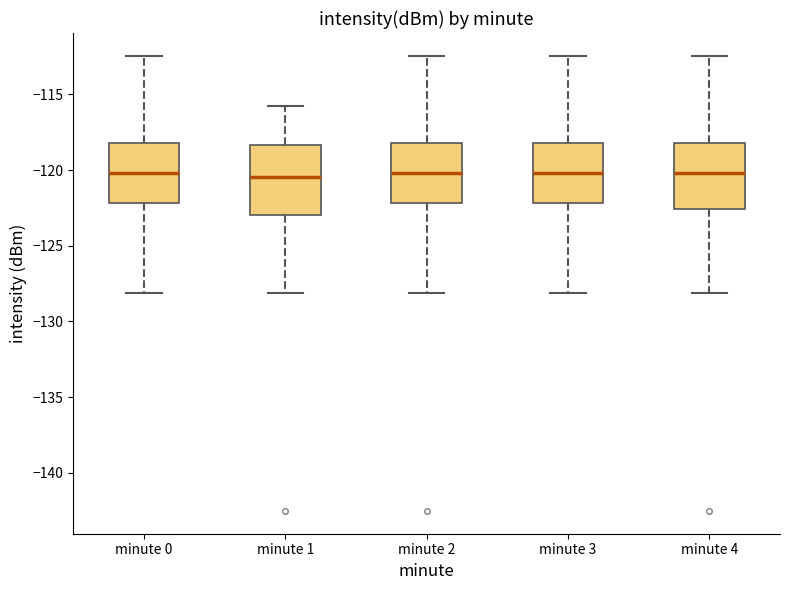

Where is the lower edge of the box for minute 2 on the y-axis? The values are not printed on the chart, so give them approximately, as read against the axis.

-122.0